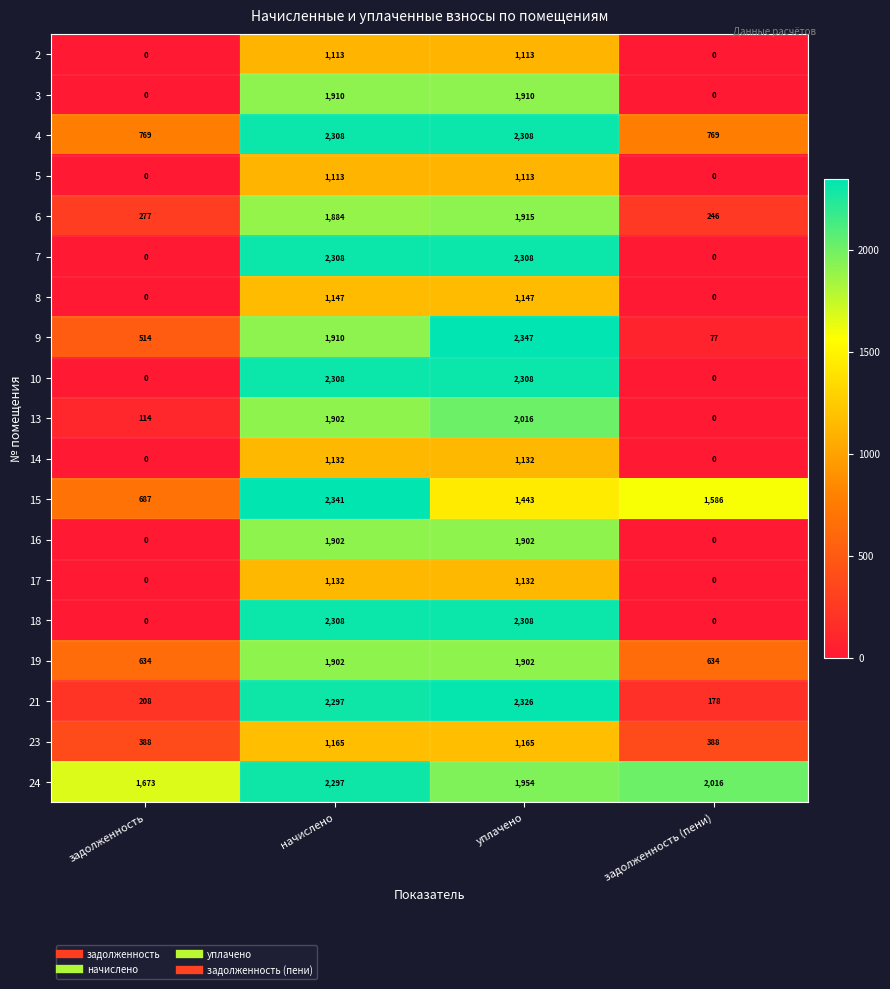

Which category has the highest value across all series?

уплачено